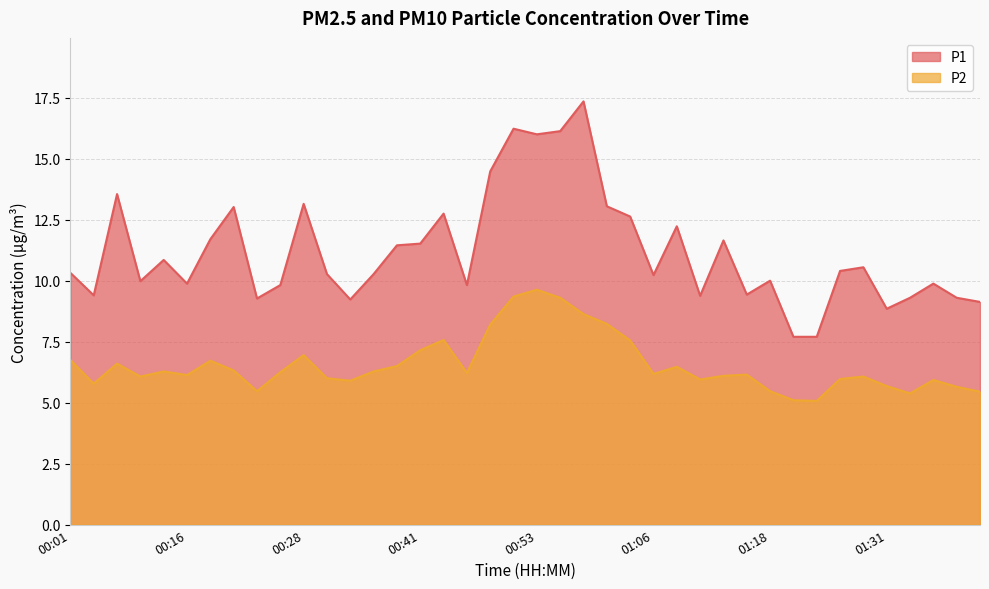

What is the sum of all P1 values?

447.9